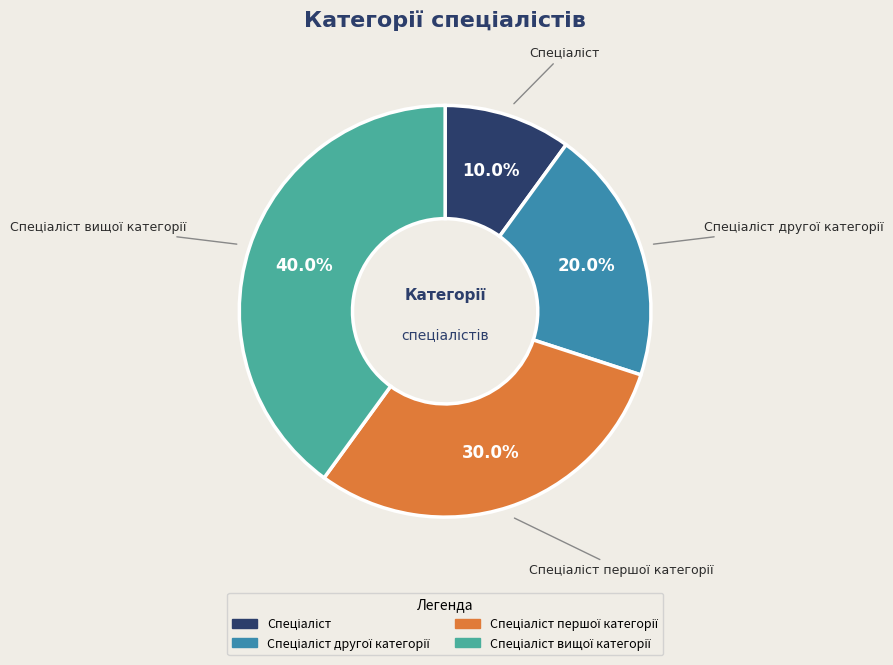

To the nearest percent, what is the average slice percentage?

25%